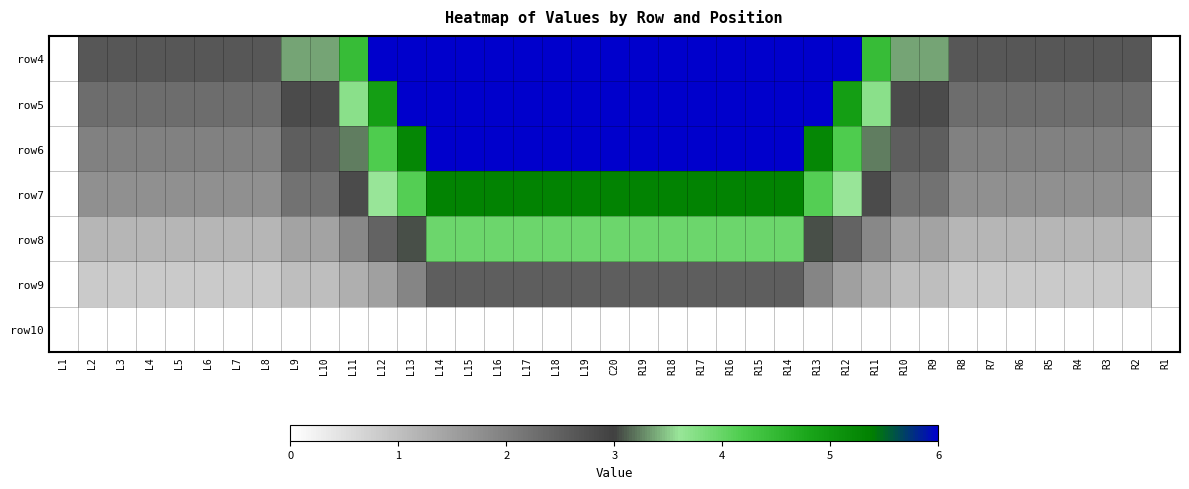

Reading left to right, what are all the values shown in this chart?

row4: L1=0.0	L2=2.6	L3=2.6	L4=2.6	L5=2.6	L6=2.6	L7=2.6	L8=2.6	L9=3.4	L10=3.4	L11=4.4	L12=6.0	L13=6.0	L14=6.0	L15=6.0	L16=6.0	L17=6.0	L18=6.0	L19=6.0	C20=6.0	R19=6.0	R18=6.0	R17=6.0	R16=6.0	R15=6.0	R14=6.0	R13=6.0	R12=6.0	R11=4.4	R10=3.4	R9=3.4	R8=2.6	R7=2.6	R6=2.6	R5=2.6	R4=2.6	R3=2.6	R2=2.6	R1=0.0
row5: L1=0.0	L2=2.3	L3=2.3	L4=2.3	L5=2.3	L6=2.3	L7=2.3	L8=2.3	L9=2.8	L10=2.8	L11=3.7	L12=4.9	L13=6.0	L14=6.0	L15=6.0	L16=6.0	L17=6.0	L18=6.0	L19=6.0	C20=6.0	R19=6.0	R18=6.0	R17=6.0	R16=6.0	R15=6.0	R14=6.0	R13=6.0	R12=4.9	R11=3.7	R10=2.8	R9=2.8	R8=2.3	R7=2.3	R6=2.3	R5=2.3	R4=2.3	R3=2.3	R2=2.3	R1=0.0
row6: L1=0.0	L2=2.0	L3=2.0	L4=2.0	L5=2.0	L6=2.0	L7=2.0	L8=2.0	L9=2.5	L10=2.5	L11=3.2	L12=4.2	L13=5.3	L14=6.0	L15=6.0	L16=6.0	L17=6.0	L18=6.0	L19=6.0	C20=6.0	R19=6.0	R18=6.0	R17=6.0	R16=6.0	R15=6.0	R14=6.0	R13=5.3	R12=4.2	R11=3.2	R10=2.5	R9=2.5	R8=2.0	R7=2.0	R6=2.0	R5=2.0	R4=2.0	R3=2.0	R2=2.0	R1=0.0
row7: L1=0.0	L2=1.7	L3=1.7	L4=1.7	L5=1.7	L6=1.7	L7=1.7	L8=1.7	L9=2.2	L10=2.2	L11=2.8	L12=3.6	L13=4.1	L14=5.3	L15=5.3	L16=5.3	L17=5.3	L18=5.3	L19=5.3	C20=5.3	R19=5.3	R18=5.3	R17=5.3	R16=5.3	R15=5.3	R14=5.3	R13=4.1	R12=3.6	R11=2.8	R10=2.2	R9=2.2	R8=1.7	R7=1.7	R6=1.7	R5=1.7	R4=1.7	R3=1.7	R2=1.7	R1=0.0
row8: L1=0.0	L2=1.1	L3=1.1	L4=1.1	L5=1.1	L6=1.1	L7=1.1	L8=1.1	L9=1.4	L10=1.4	L11=1.9	L12=2.5	L13=3.1	L14=4.0	L15=4.0	L16=4.0	L17=4.0	L18=4.0	L19=4.0	C20=4.0	R19=4.0	R18=4.0	R17=4.0	R16=4.0	R15=4.0	R14=4.0	R13=3.1	R12=2.5	R11=1.9	R10=1.4	R9=1.4	R8=1.1	R7=1.1	R6=1.1	R5=1.1	R4=1.1	R3=1.1	R2=1.1	R1=0.0
row9: L1=0.0	L2=0.8	L3=0.8	L4=0.8	L5=0.8	L6=0.8	L7=0.8	L8=0.8	L9=1.0	L10=1.0	L11=1.3	L12=1.5	L13=1.9	L14=2.5	L15=2.5	L16=2.5	L17=2.5	L18=2.5	L19=2.5	C20=2.5	R19=2.5	R18=2.5	R17=2.5	R16=2.5	R15=2.5	R14=2.5	R13=1.9	R12=1.5	R11=1.3	R10=1.0	R9=1.0	R8=0.8	R7=0.8	R6=0.8	R5=0.8	R4=0.8	R3=0.8	R2=0.8	R1=0.0
row10: L1=0.0	L2=0.0	L3=0.0	L4=0.0	L5=0.0	L6=0.0	L7=0.0	L8=0.0	L9=0.0	L10=0.0	L11=0.0	L12=0.0	L13=0.0	L14=0.0	L15=0.0	L16=0.0	L17=0.0	L18=0.0	L19=0.0	C20=0.0	R19=0.0	R18=0.0	R17=0.0	R16=0.0	R15=0.0	R14=0.0	R13=0.0	R12=0.0	R11=0.0	R10=0.0	R9=0.0	R8=0.0	R7=0.0	R6=0.0	R5=0.0	R4=0.0	R3=0.0	R2=0.0	R1=0.0